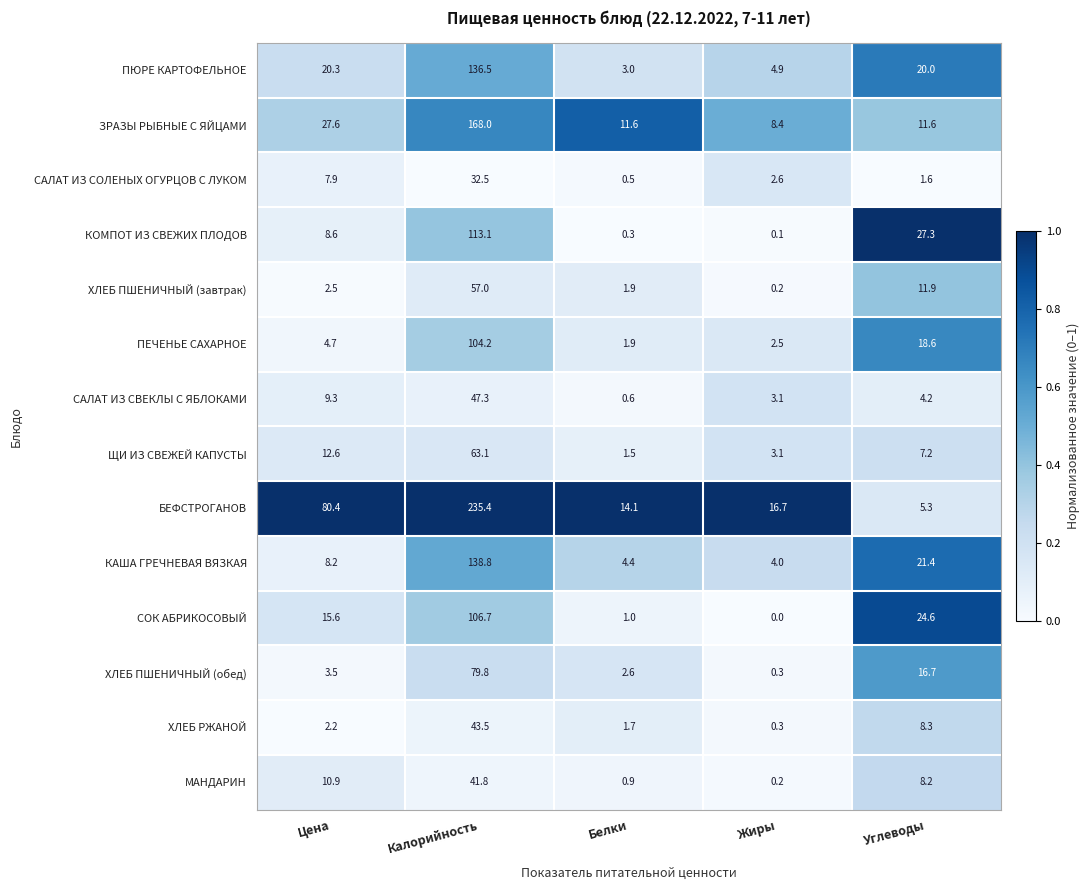

At Цена, list the series in order from smallest to largest.

ХЛЕБ РЖАНОЙ, ХЛЕБ ПШЕНИЧНЫЙ (завтрак), ХЛЕБ ПШЕНИЧНЫЙ (обед), ПЕЧЕНЬЕ САХАРНОЕ, САЛАТ ИЗ СОЛЕНЫХ ОГУРЦОВ С ЛУКОМ, КАША ГРЕЧНЕВАЯ ВЯЗКАЯ, КОМПОТ ИЗ СВЕЖИХ ПЛОДОВ, САЛАТ ИЗ СВЕКЛЫ С ЯБЛОКАМИ, МАНДАРИН, ЩИ ИЗ СВЕЖЕЙ КАПУСТЫ, СОК АБРИКОСОВЫЙ, ПЮРЕ КАРТОФЕЛЬНОЕ, ЗРАЗЫ РЫБНЫЕ С ЯЙЦАМИ, БЕФСТРОГАНОВ